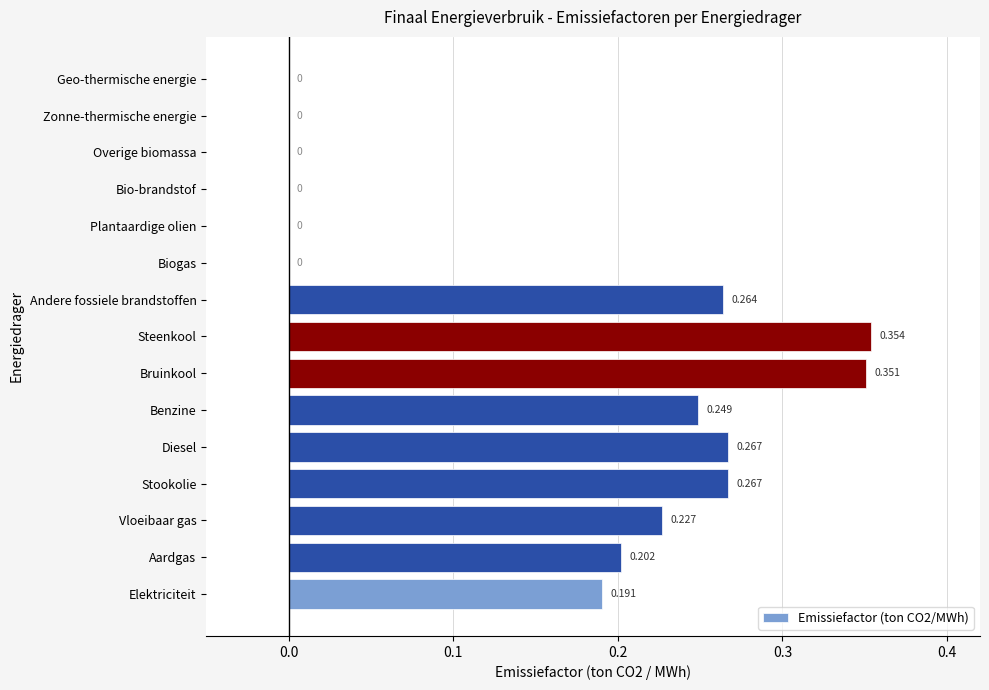

Between Stookolie and Benzine, which is larger?

Stookolie